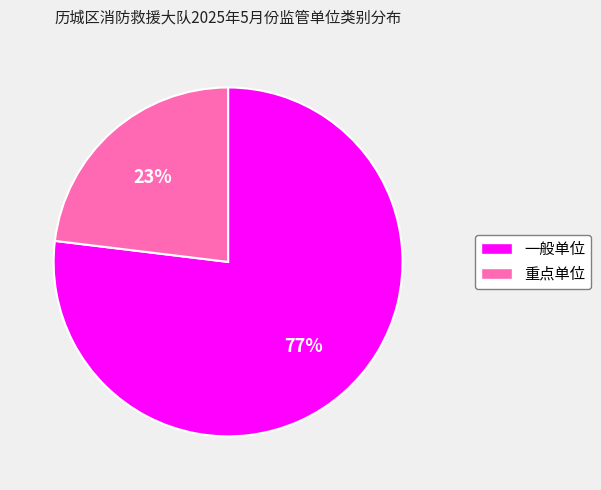

How many segments does this pie chart have?

2